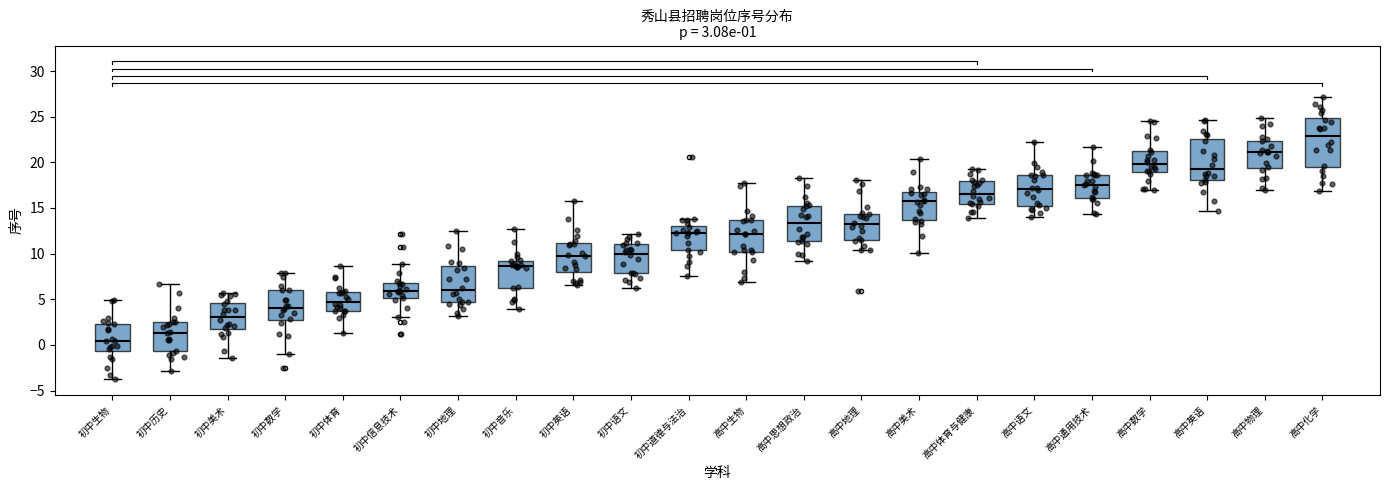

Which box is the tallest, from its lower edge to its upper edge?

高中化学